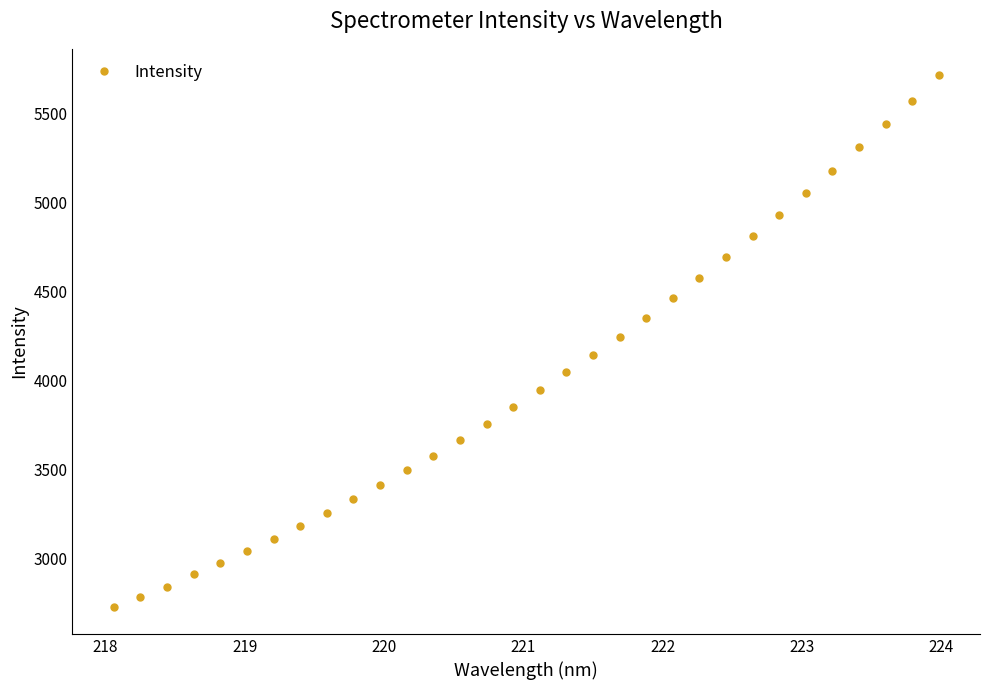

Is this an area chart (filled region under the line)?

No